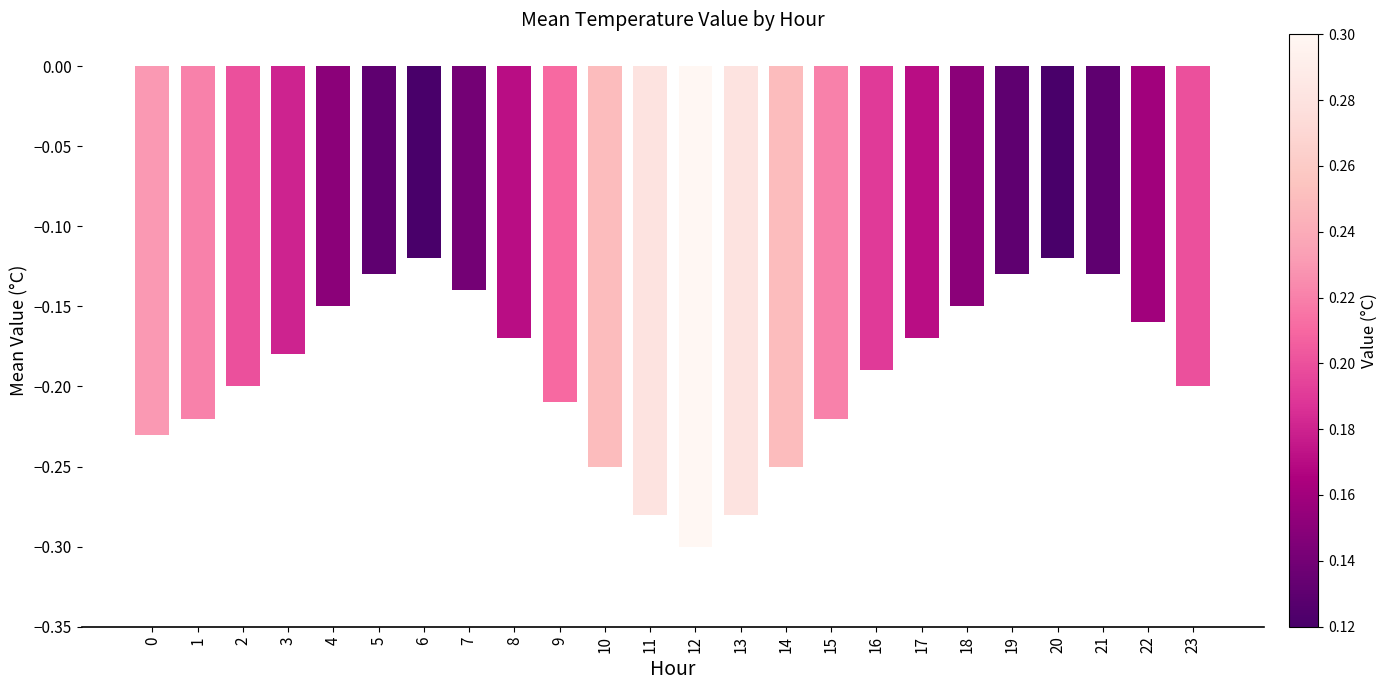

Between 2 and 3, which is larger?

3